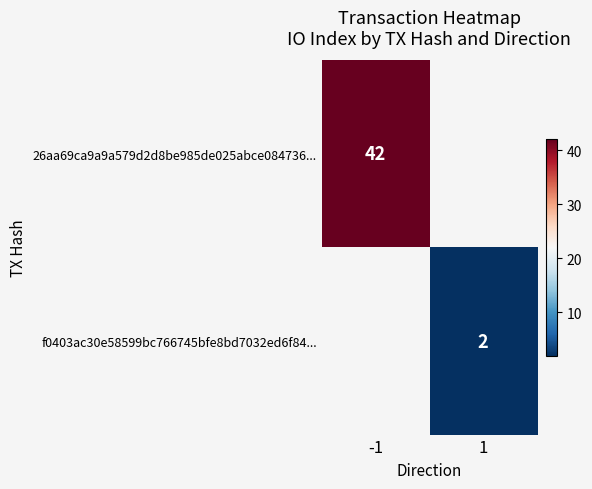

Which series has the largest range (max minus min)?

26aa69ca9a9a579d2d8be985de025abce084736...